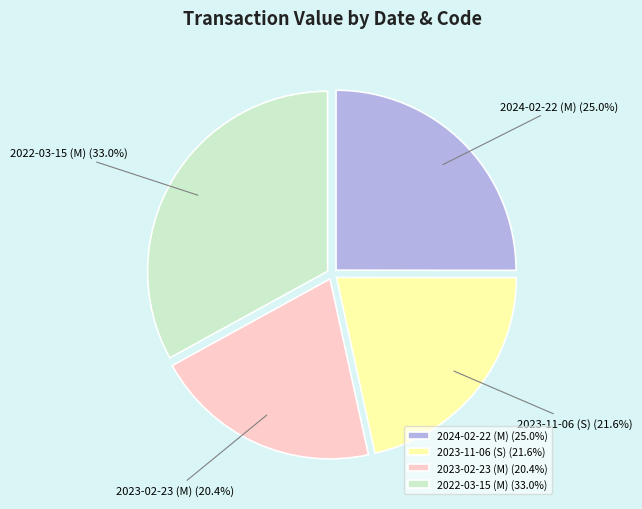

What is the ratio of the value at 2023-11-06 (S) to the value at 2024-02-22 (M)?

0.9